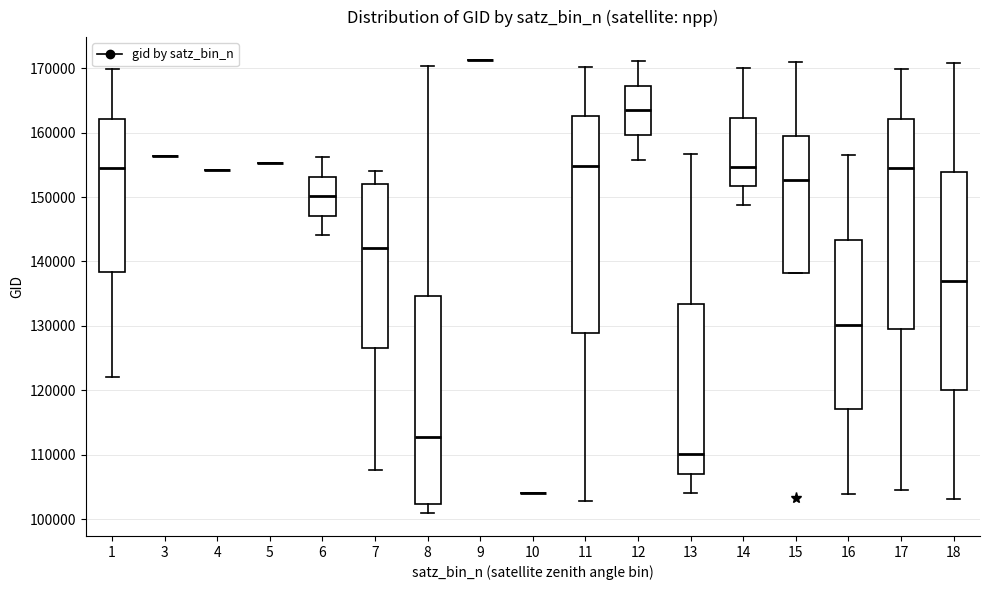

Where does the upper whisker of the box at x = 13 end on the y-axis? The values are not printed on the chart, so give them approximately, as read against the axis.

157000